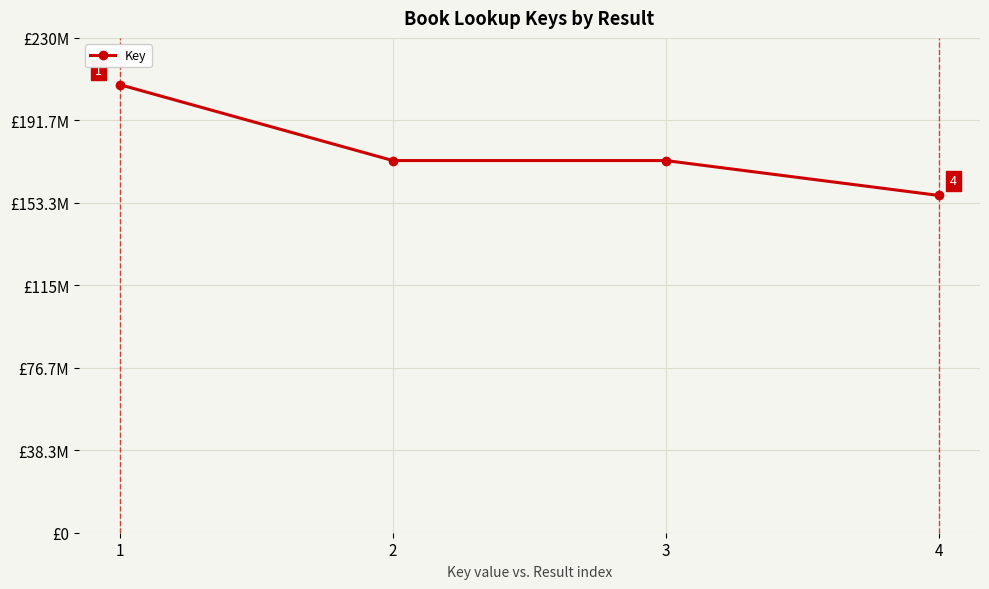

What is the greatest value displayed?

208259261